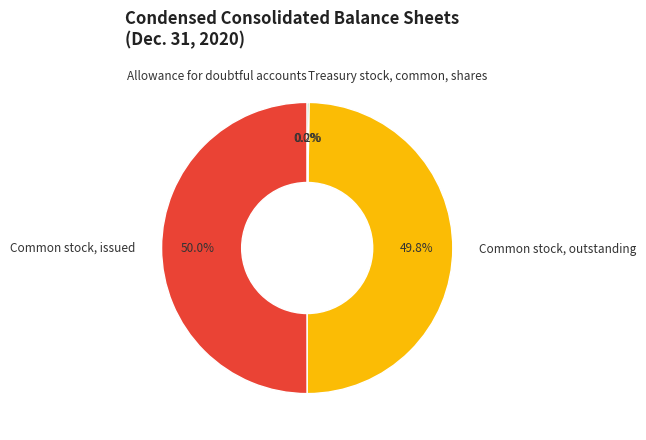

Combined, what portion of the pie is Common stock, outstanding and Common stock, issued?

99.8%